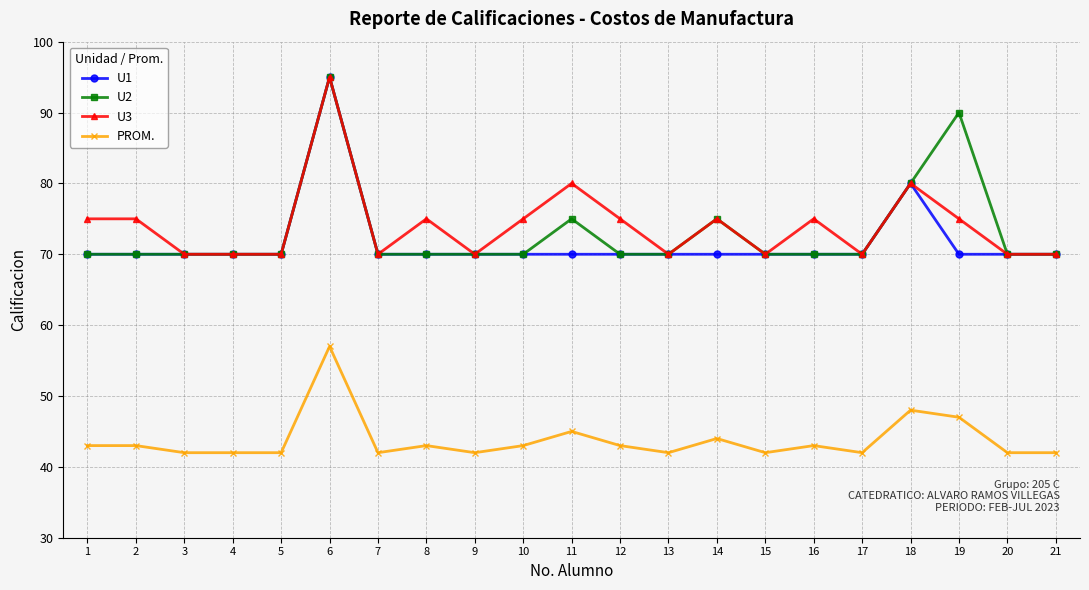

At which label does PROM. reach its peak?

6